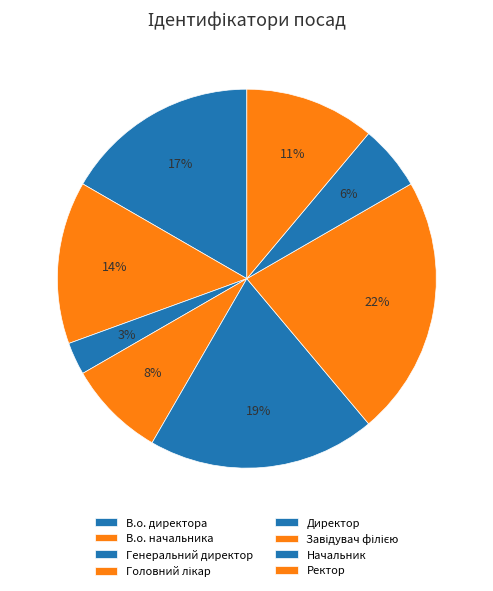

Rank the categories by value from highest to lowest.

Завідувач філією, Директор, В.о. директора, В.о. начальника, Ректор, Головний лікар, Начальник, Генеральний директор